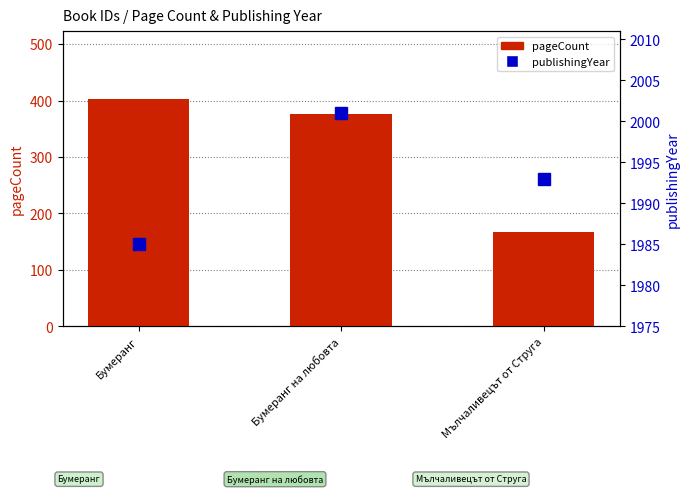

Reading left to right, what are all the values shown in this chart?

pageCount: Бумеранг=402	Бумеранг на любовта=376	Мълчаливецът от Струга=168
publishingYear: Бумеранг=1985	Бумеранг на любовта=2001	Мълчаливецът от Струга=1993